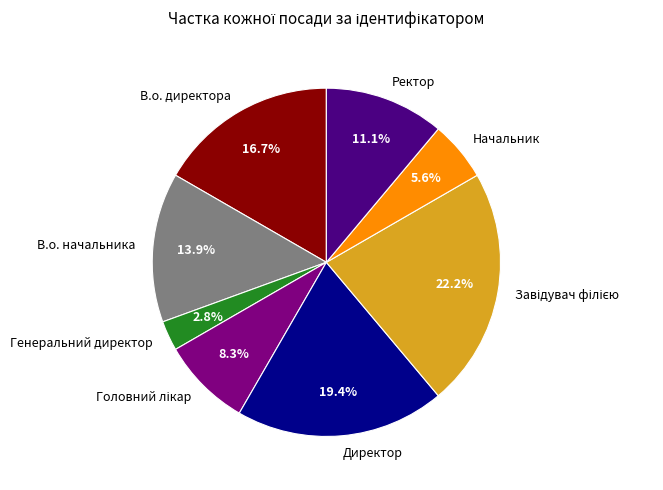

Is there any slice that represents more than half of the pie?

No